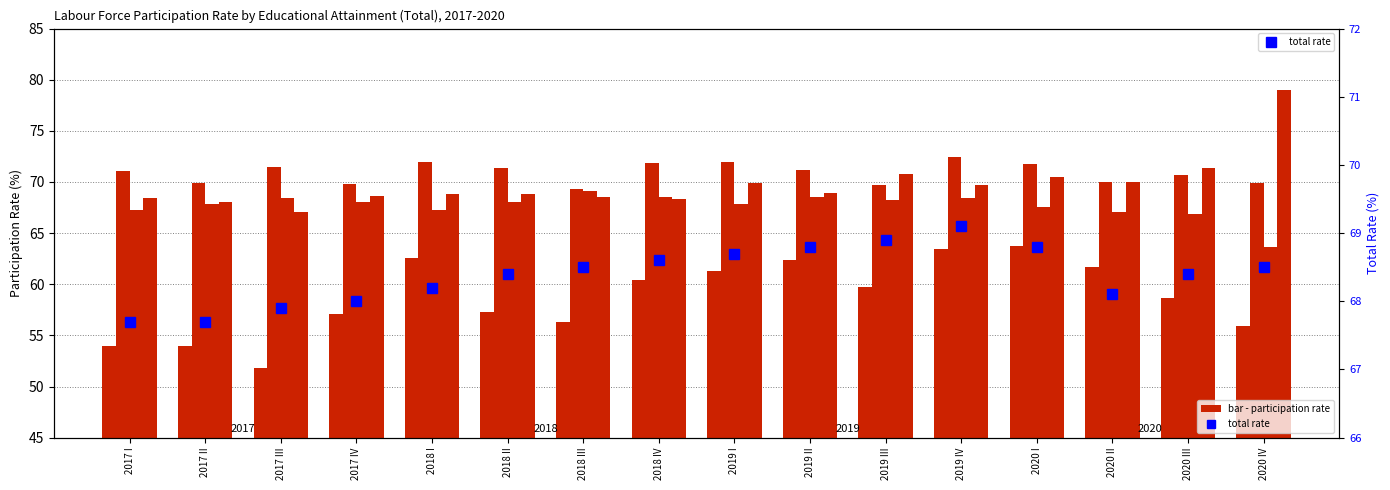

Where is total rate nearest to the value 68?

2017 IV